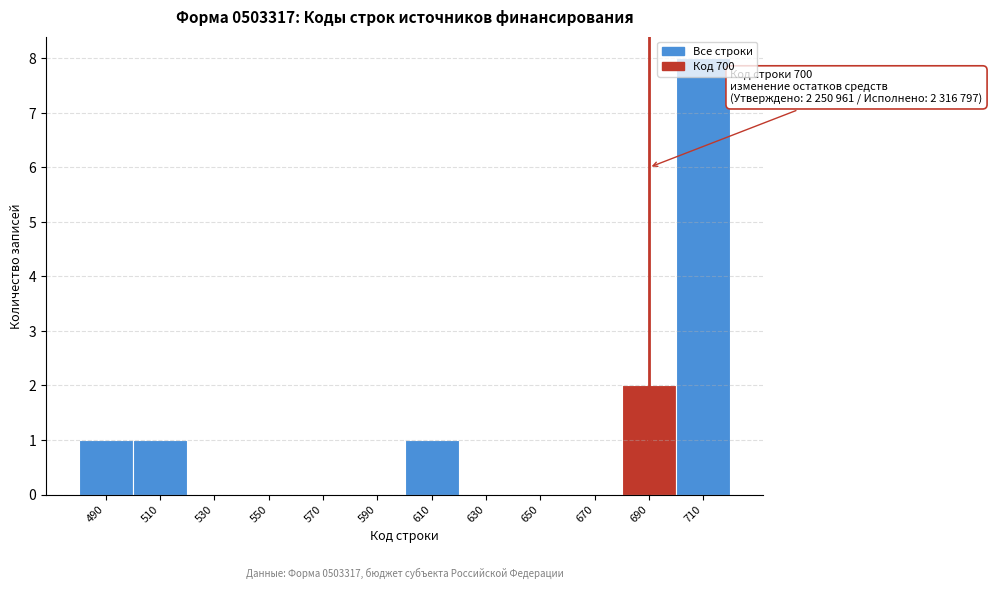

At which label is the value closest to 4?

690